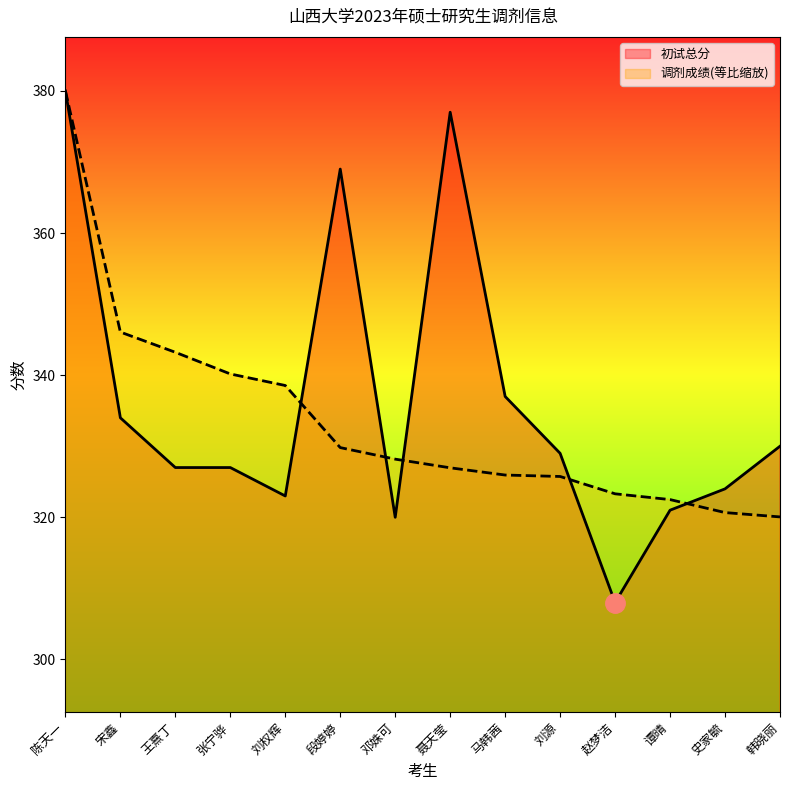

After their last crossing, which series has the higher values: 备注（调剂成绩） or 初试总分?

初试总分